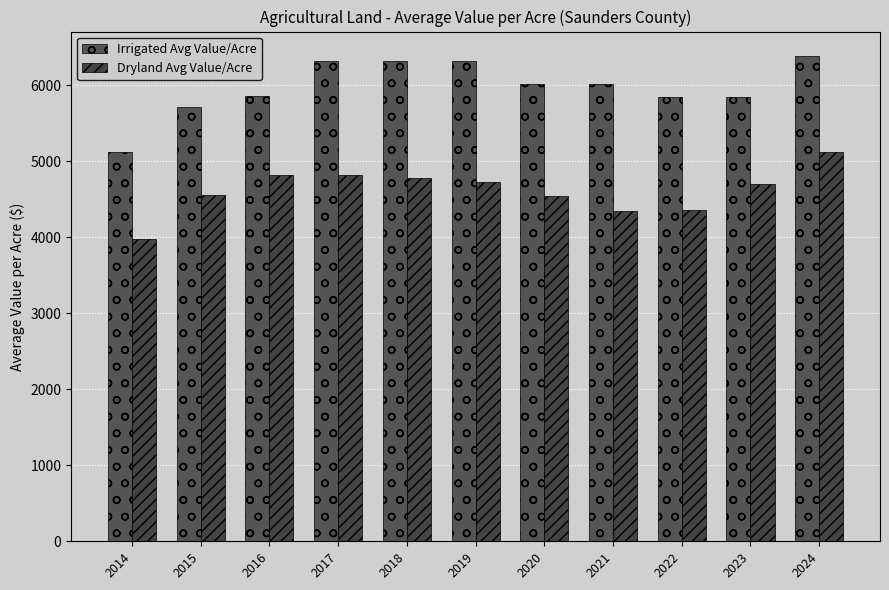

What is the minimum value shown in the chart?

3973.1